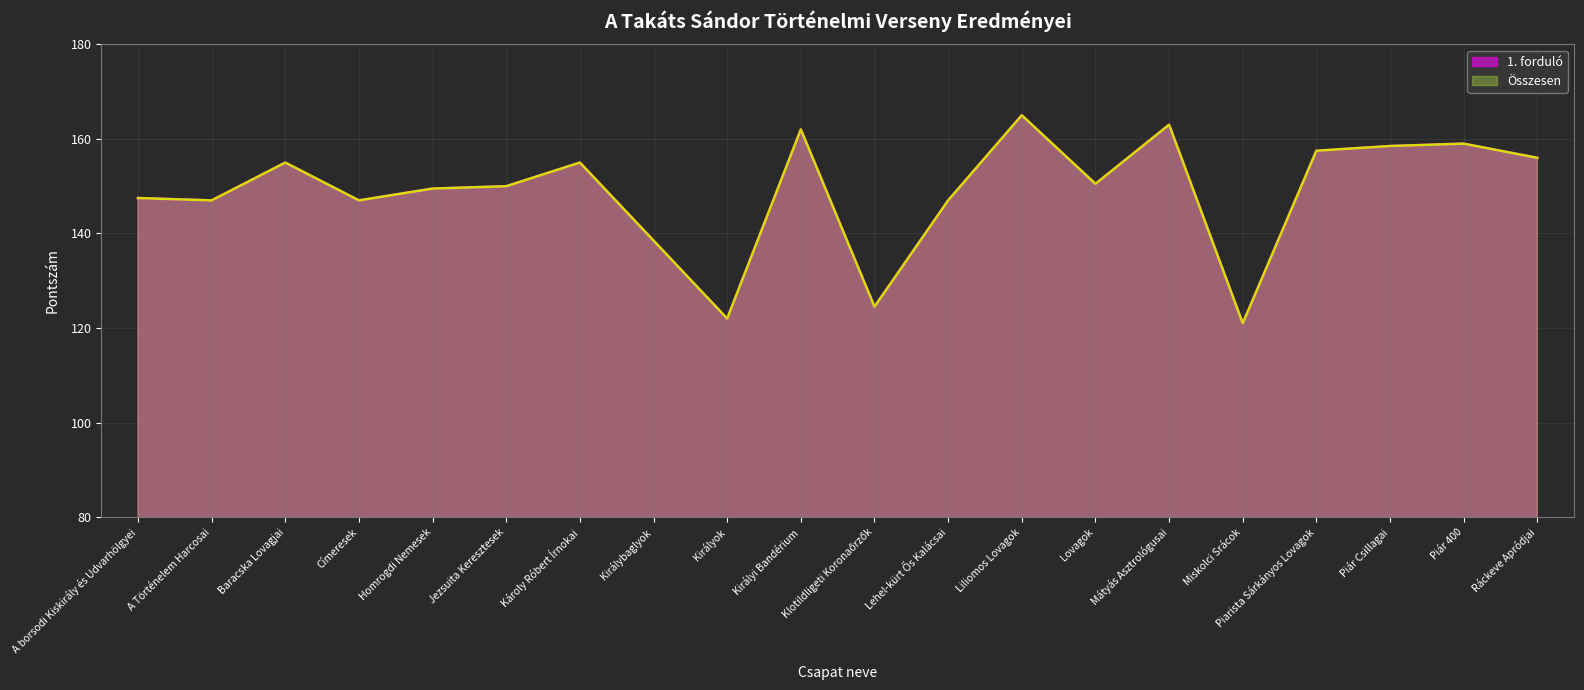

True or false: 1. forduló and Összesen cross at least once.

False